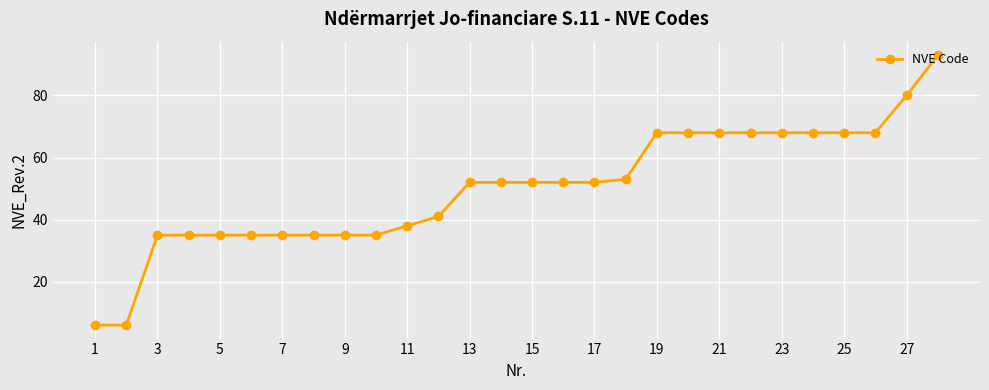

What is the maximum value shown in the chart?

93